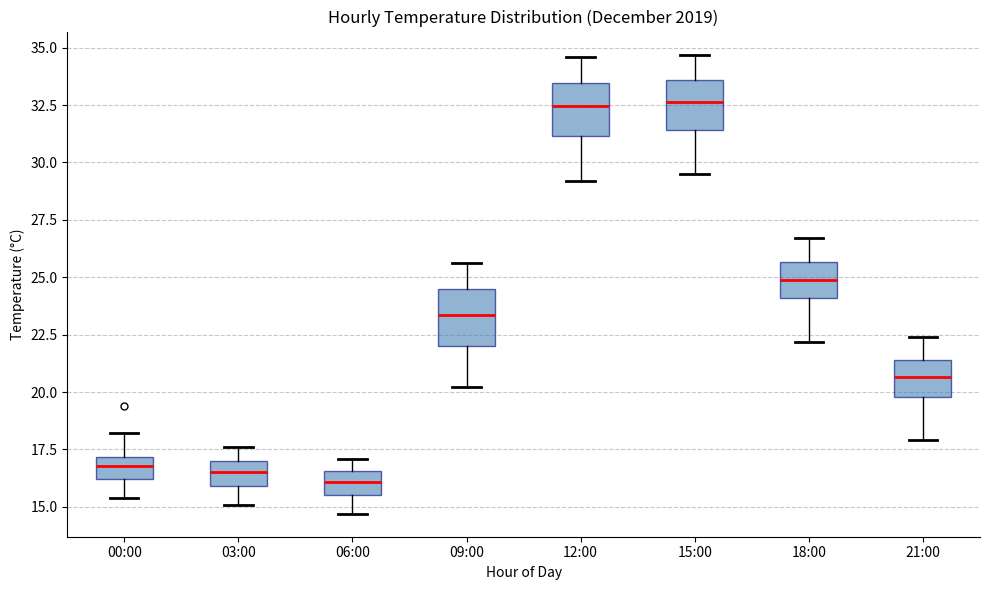

Where does the upper whisker of the box for 03:00 end on the y-axis? The values are not printed on the chart, so give them approximately, as read against the axis.

17.5